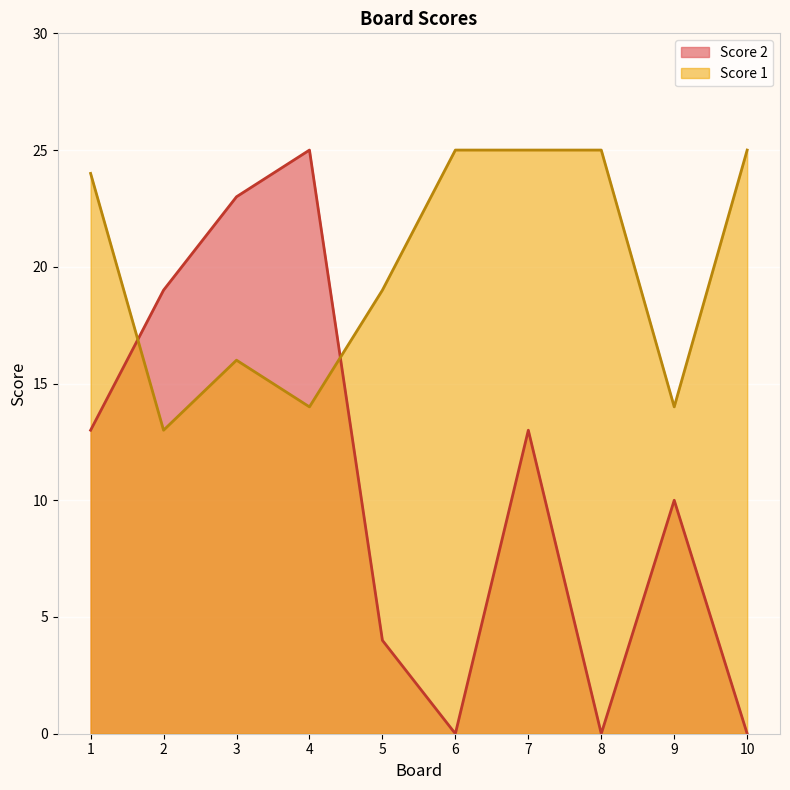

How many data points in Score 2 are above 13?

3